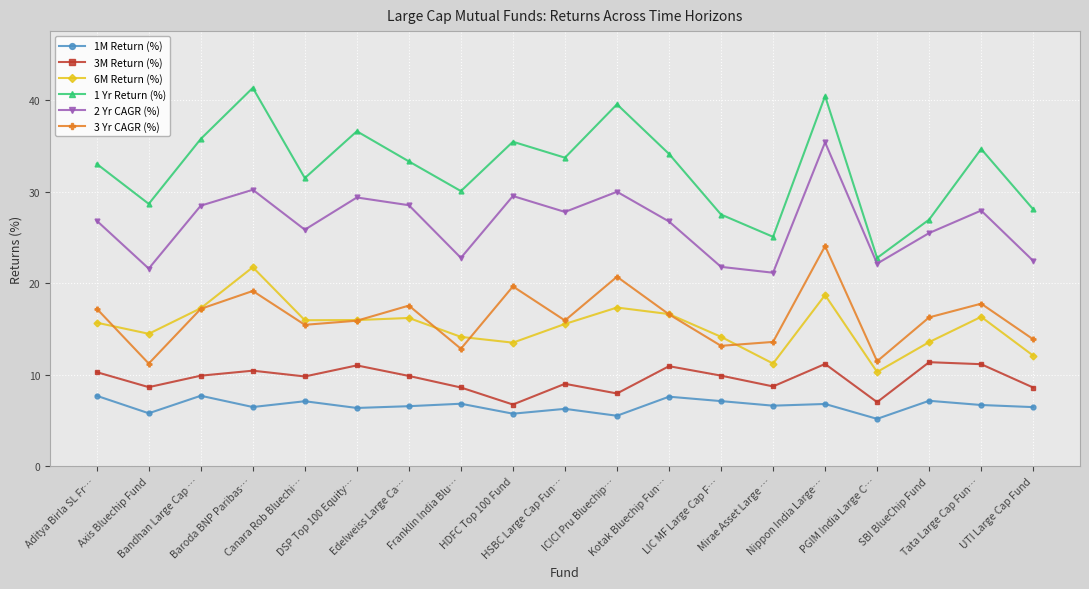

Rank the series by their maximum value, from lowest to highest.

1M Return (%), 3M Return (%), 6M Return (%), 3 Yr CAGR (%), 2 Yr CAGR (%), 1 Yr Return (%)